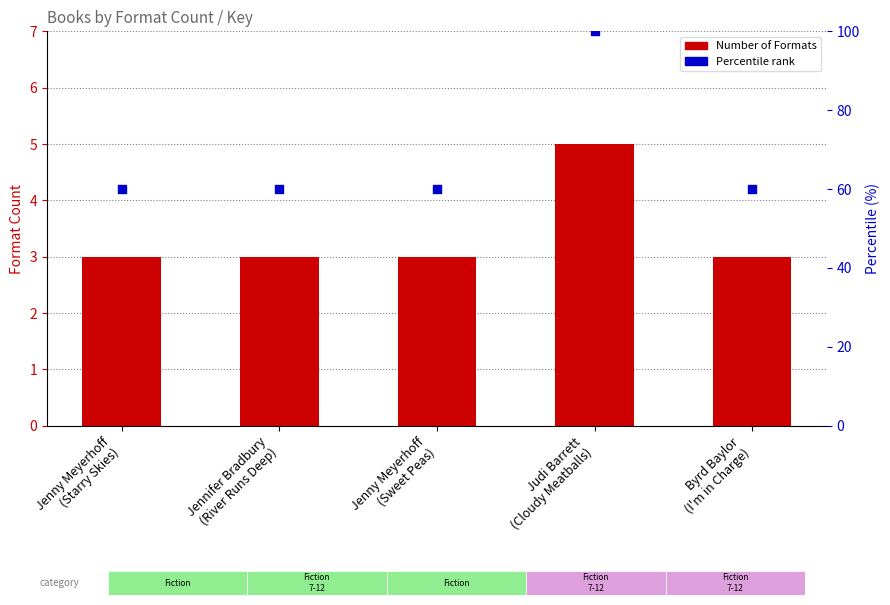

What are all the series names shown in the legend?

Number of Formats, Percentile rank